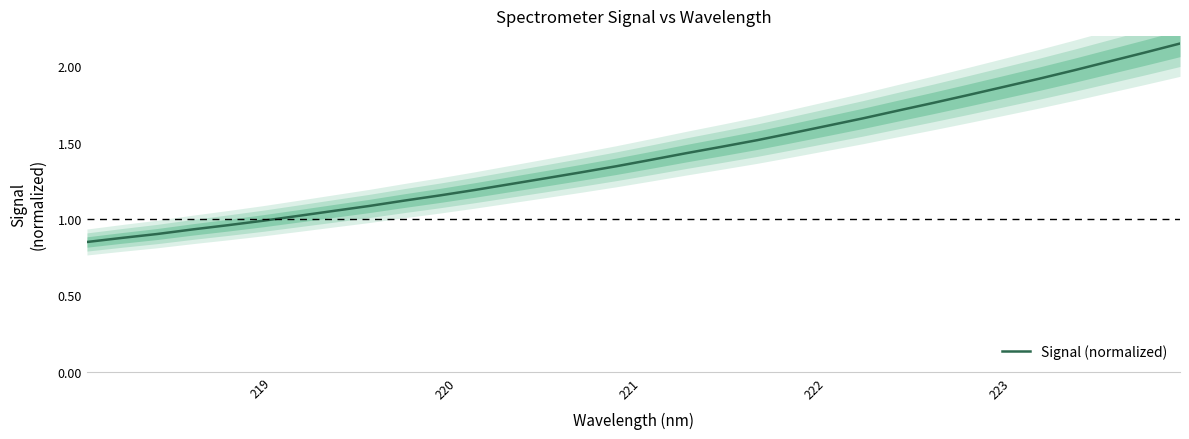

What is the difference between the second highest and second lowest values?

1.2